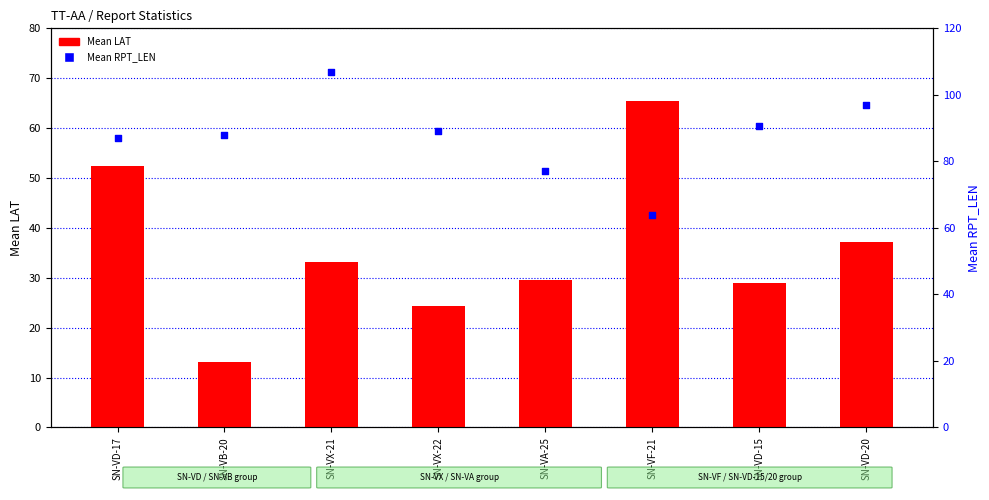

Which series has the largest total across all categories?

Mean RPT_LEN